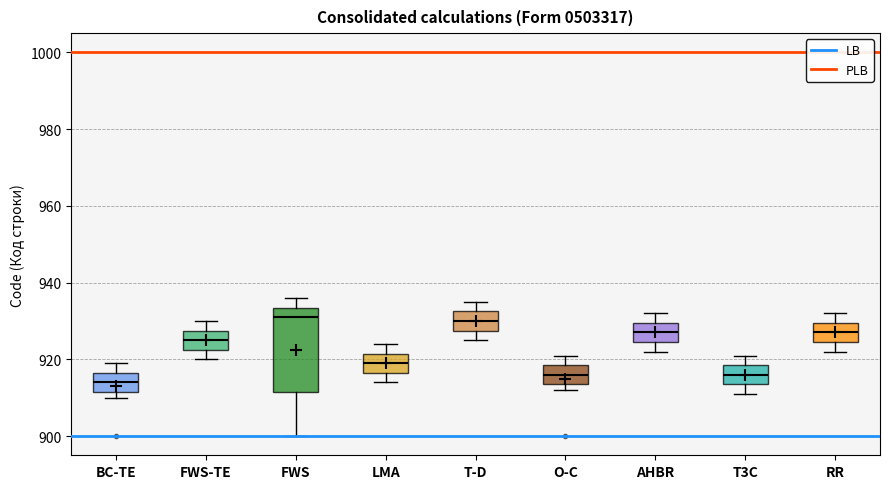

Which box has the lowest median line?

BC-TE